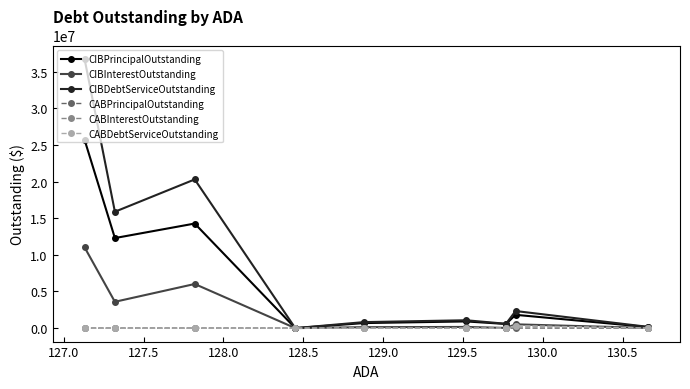

What is the maximum value shown in the chart?

36715644.0